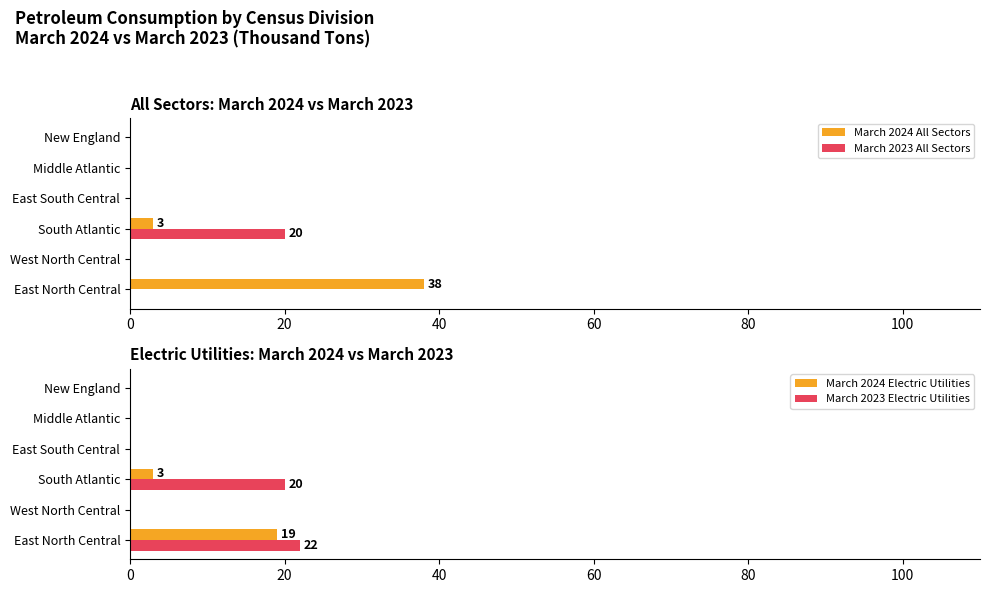

Is it true that March 2024 Electric Utilities equals -11 at New England?

False